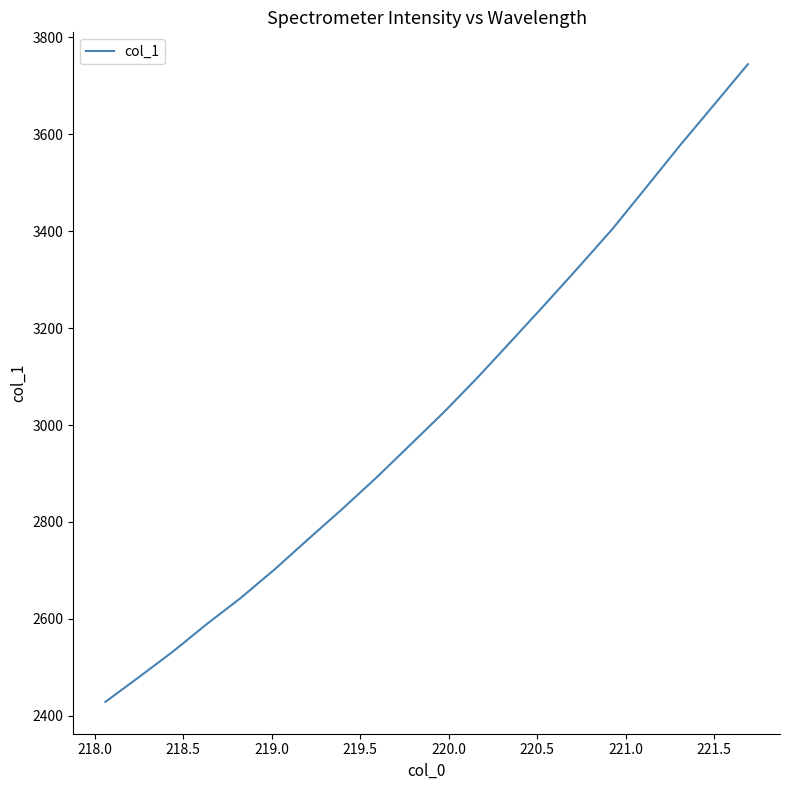

What is the greatest value displayed?

3744.5